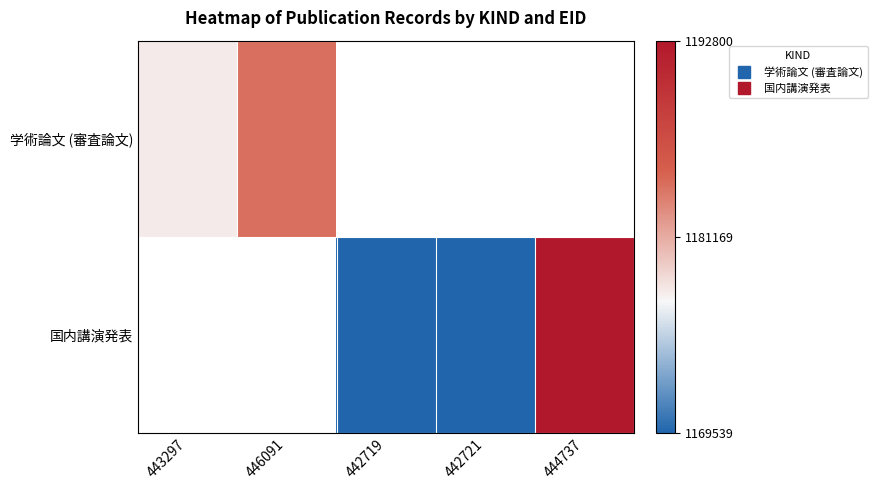

Is it true that 学術論文 (審査論文) equals 1548686.8 at 446091?

False